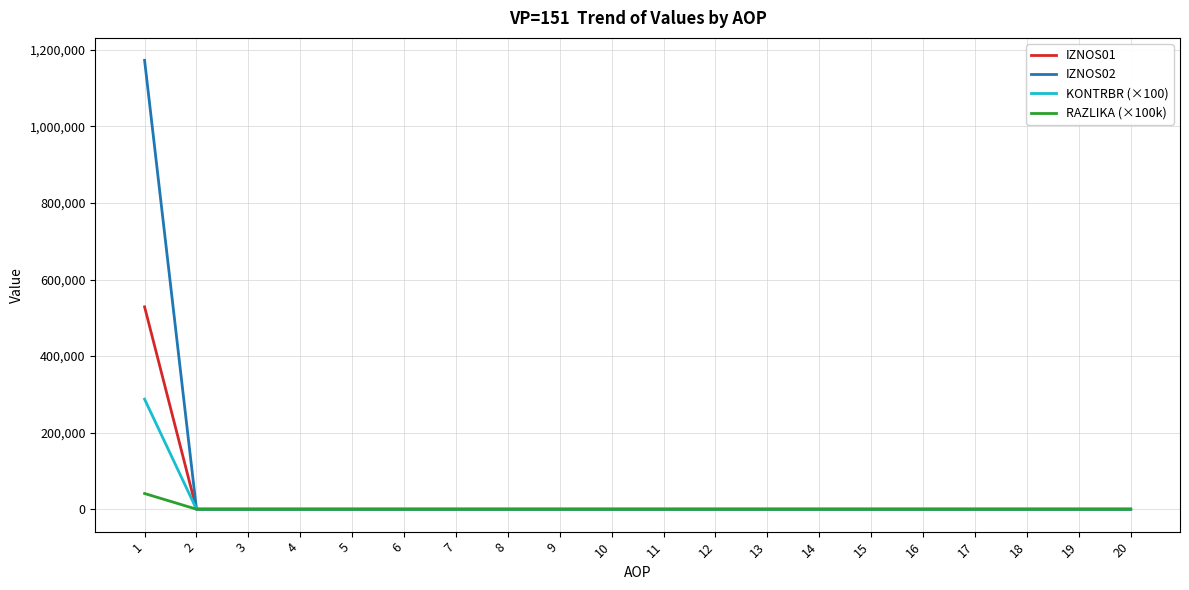

Which series has the widest spread of values?

IZNOS02